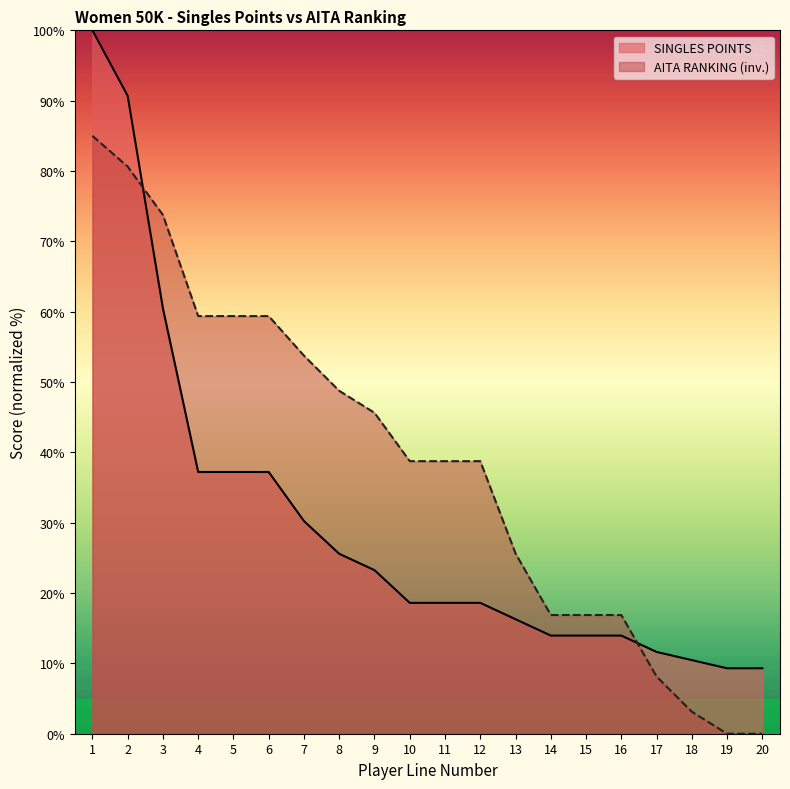

The SINGLES POINTS series shows 90.7 at 2. True or false?

True